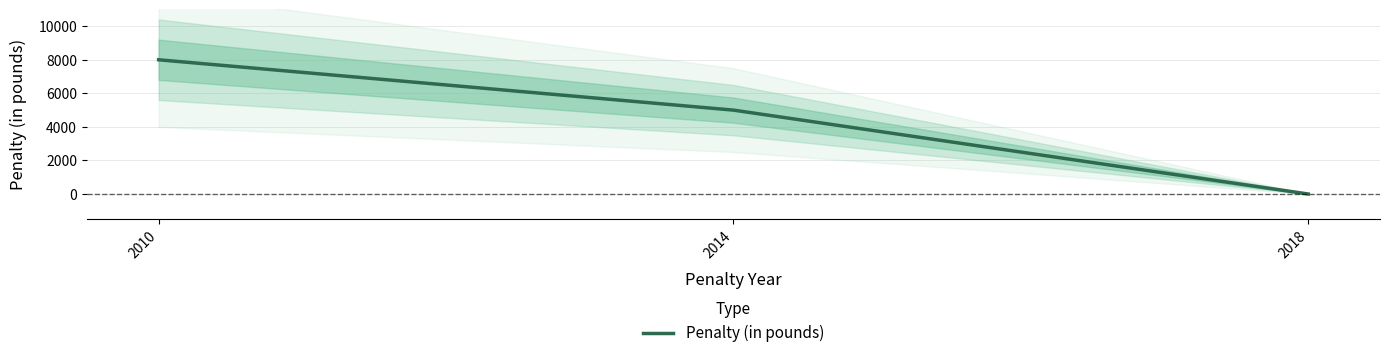

Reading right to left, what are all the values shown in this chart?

0	5000	8000